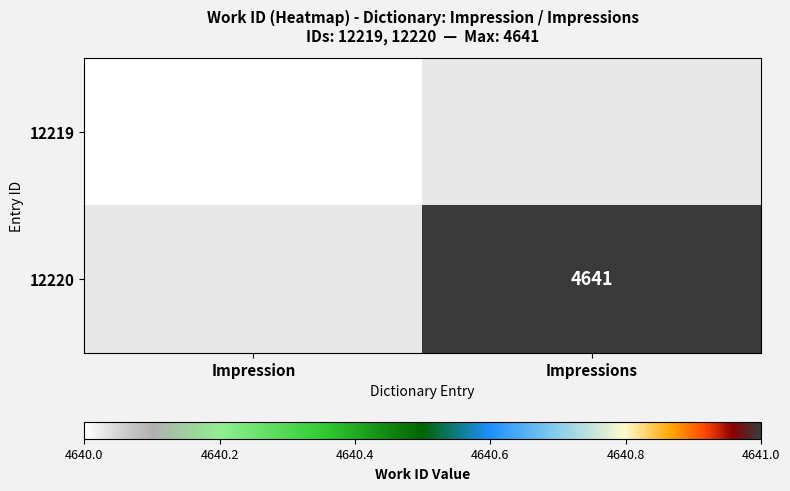

What is the smallest value displayed?

4640.0